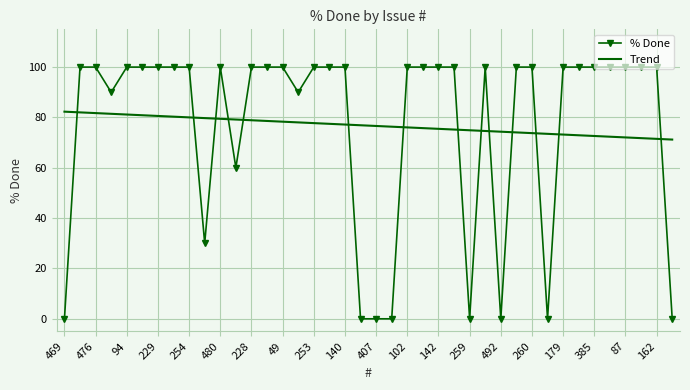

Which series has the largest range (max minus min)?

% Done